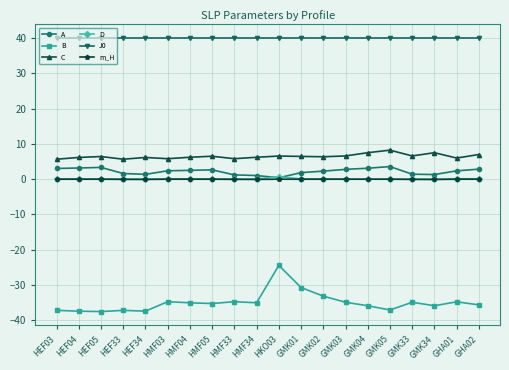

What is the maximum value shown in the chart?

40.0